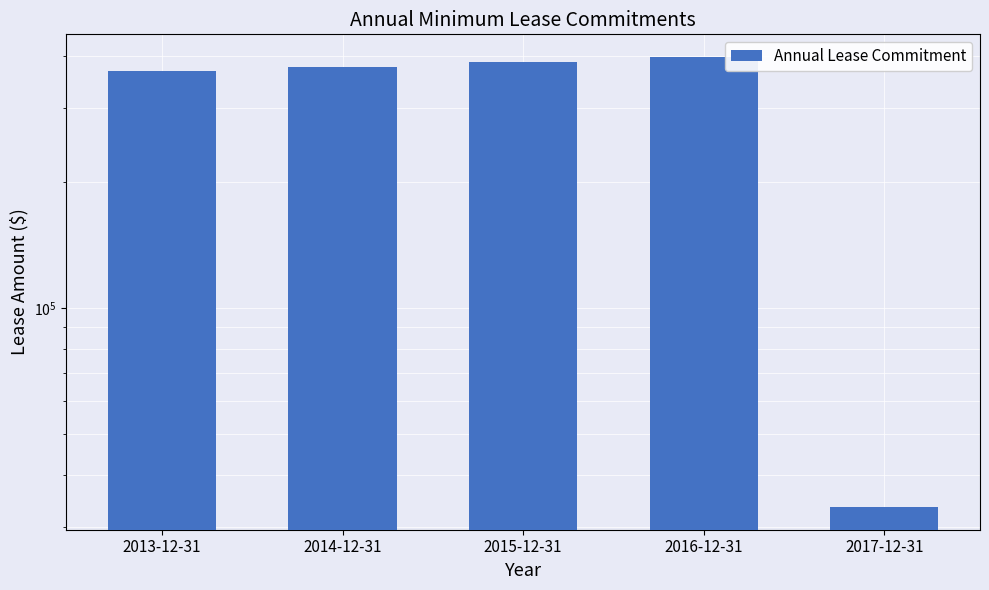

What is the average value?

312689